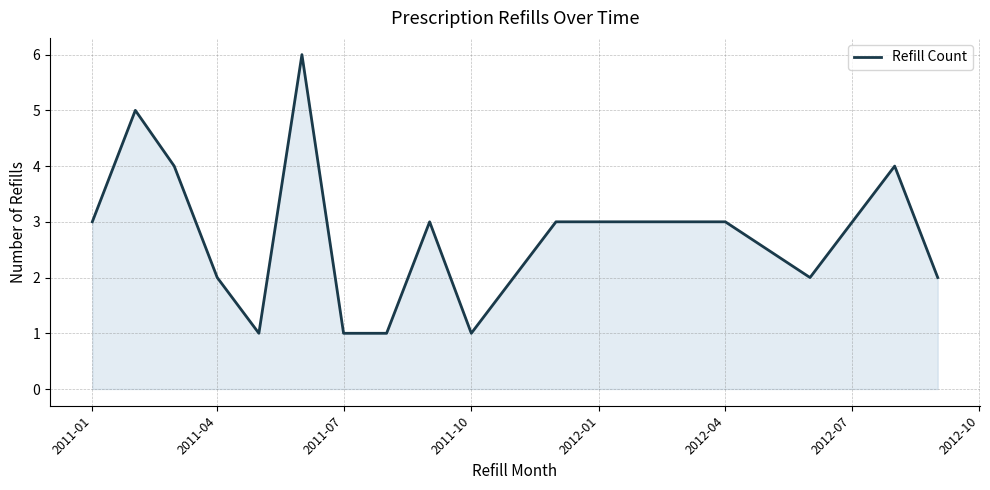

What is the difference between the maximum and minimum values?

5